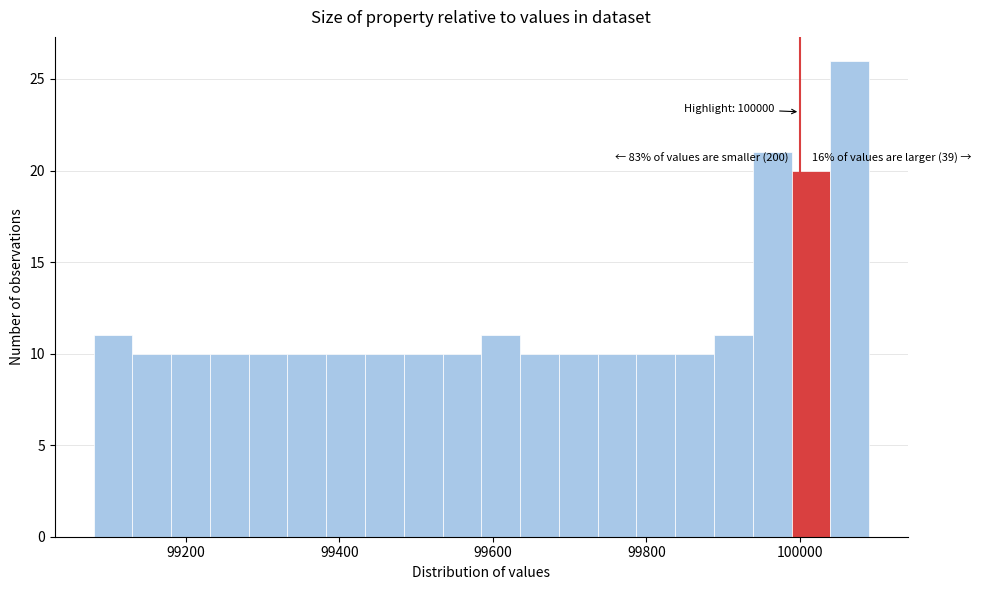

Read against the x-axis, roughly where is the centre of the tallest bar?

100060